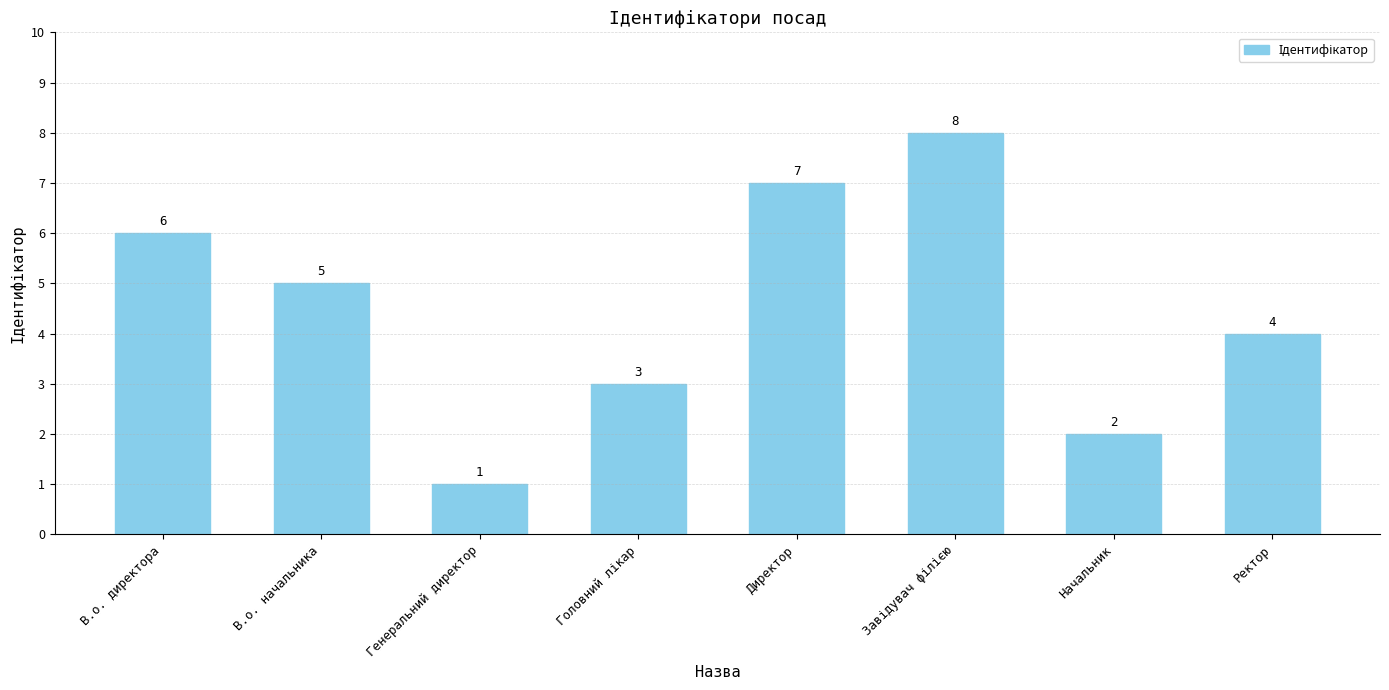

What is the difference between the second highest and minimum values?

6